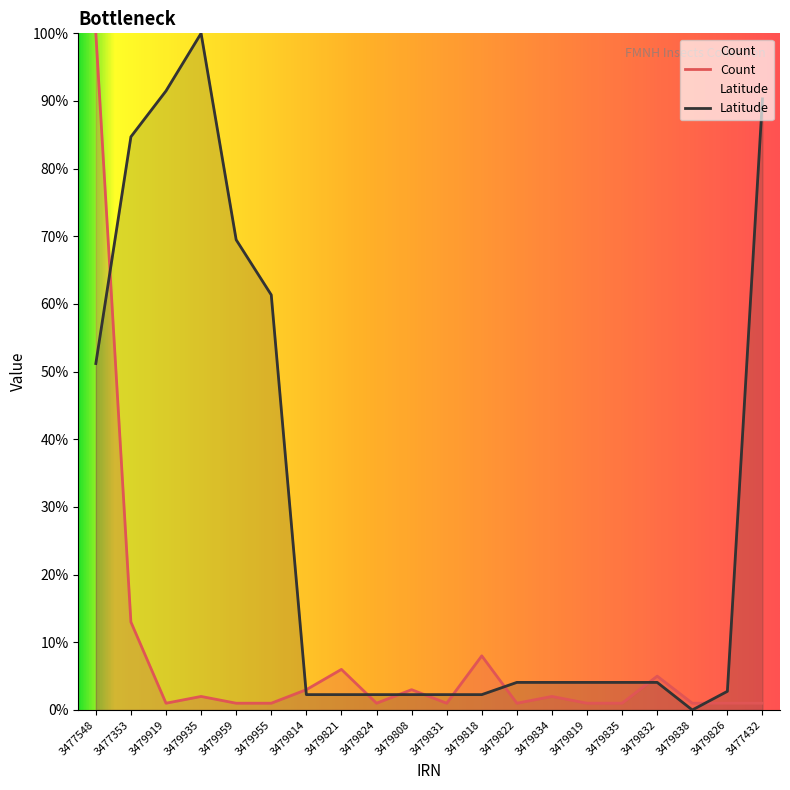

What is the average value of the Latitude series?

29.3